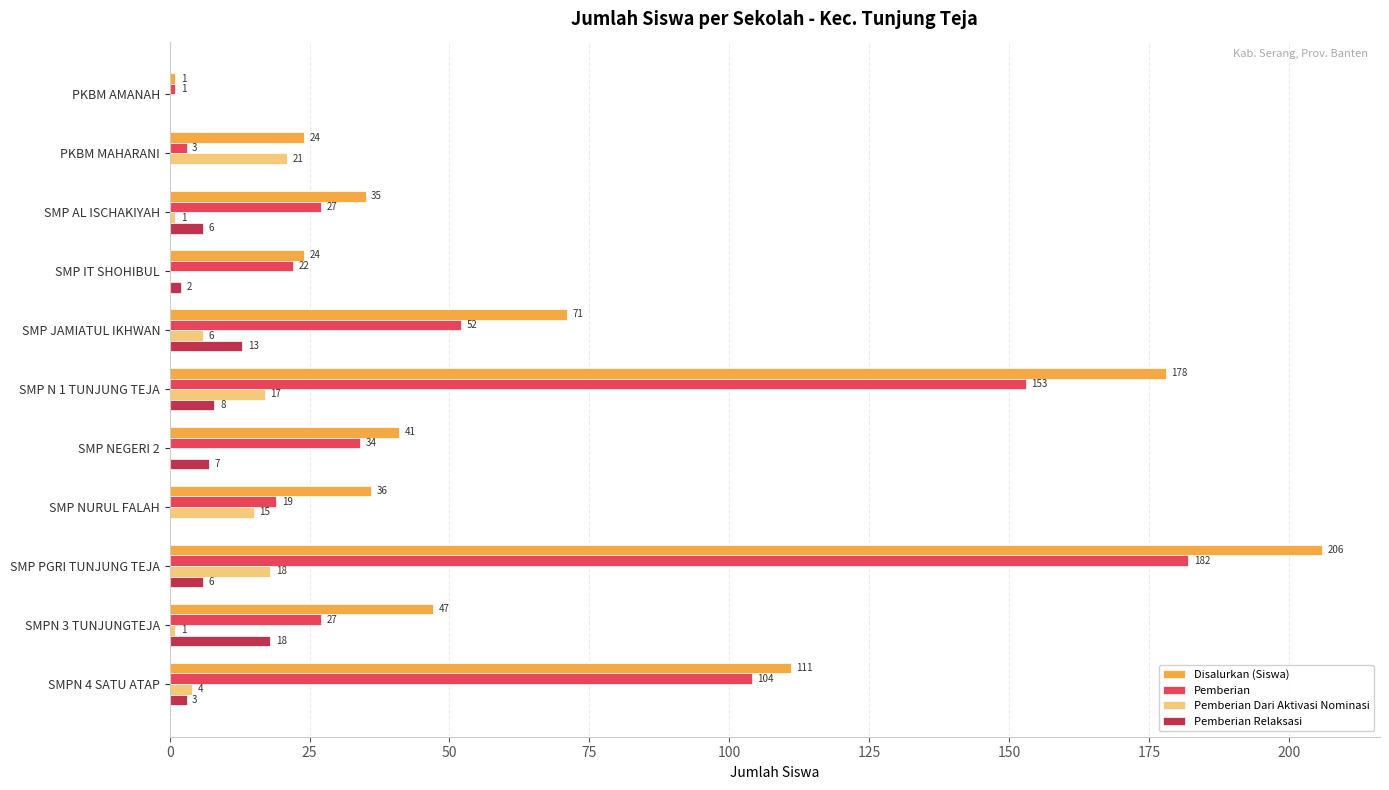

At which category is the sum across all series the highest?

SMP PGRI TUNJUNG TEJA